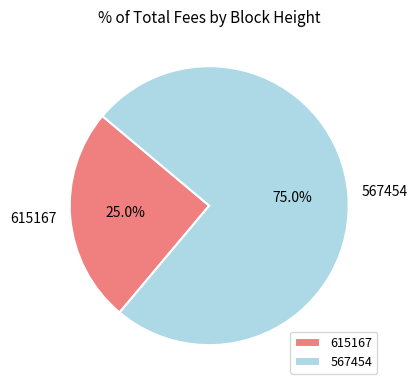

Count the number of slices in the pie.

2